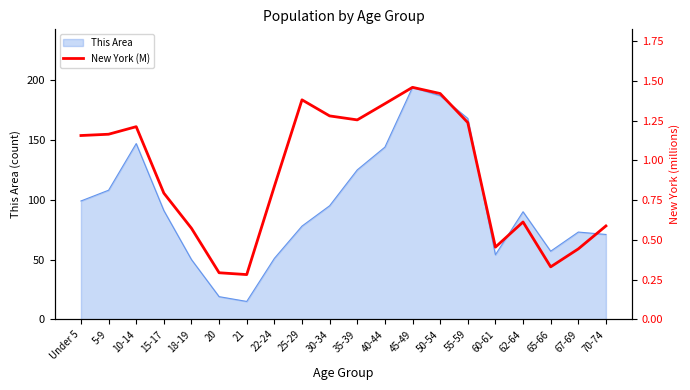

Where is the data nearest to the value 0?

21